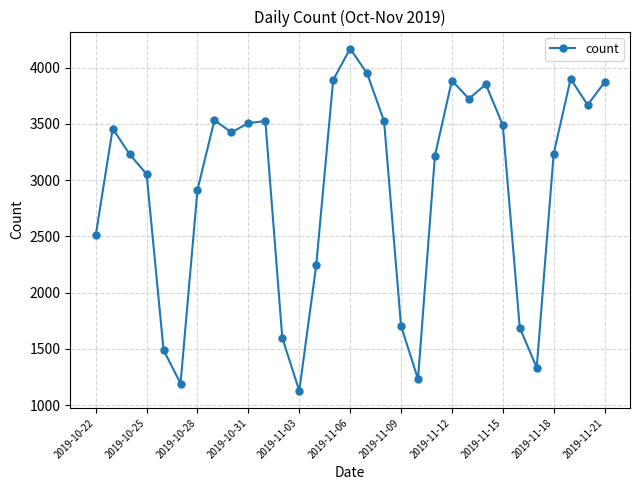

What is the minimum value shown in the chart?

1128